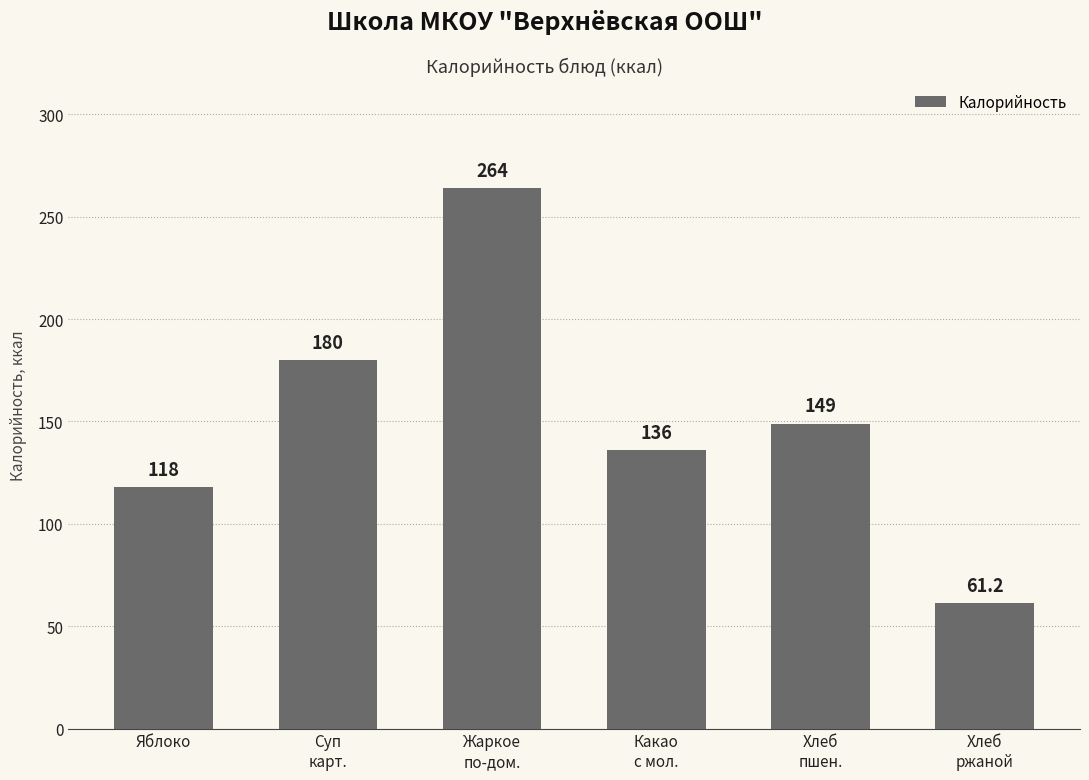

How many distinct data groups are displayed?

1